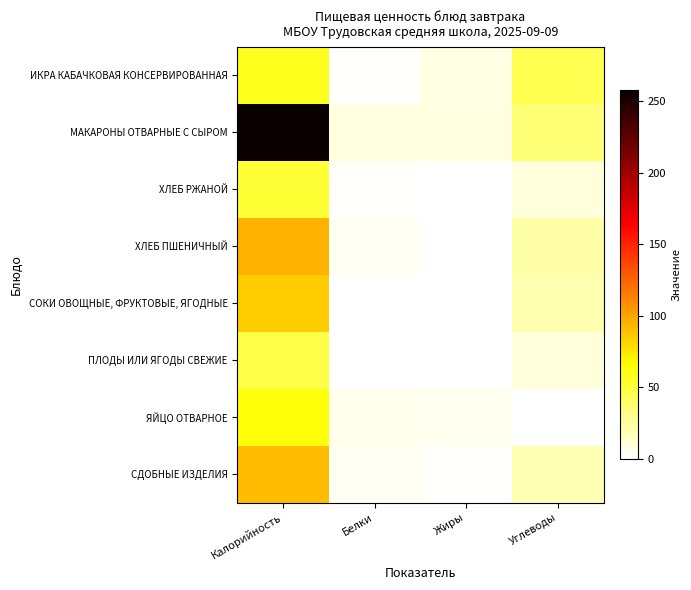

How many categories are shown in the chart?

4